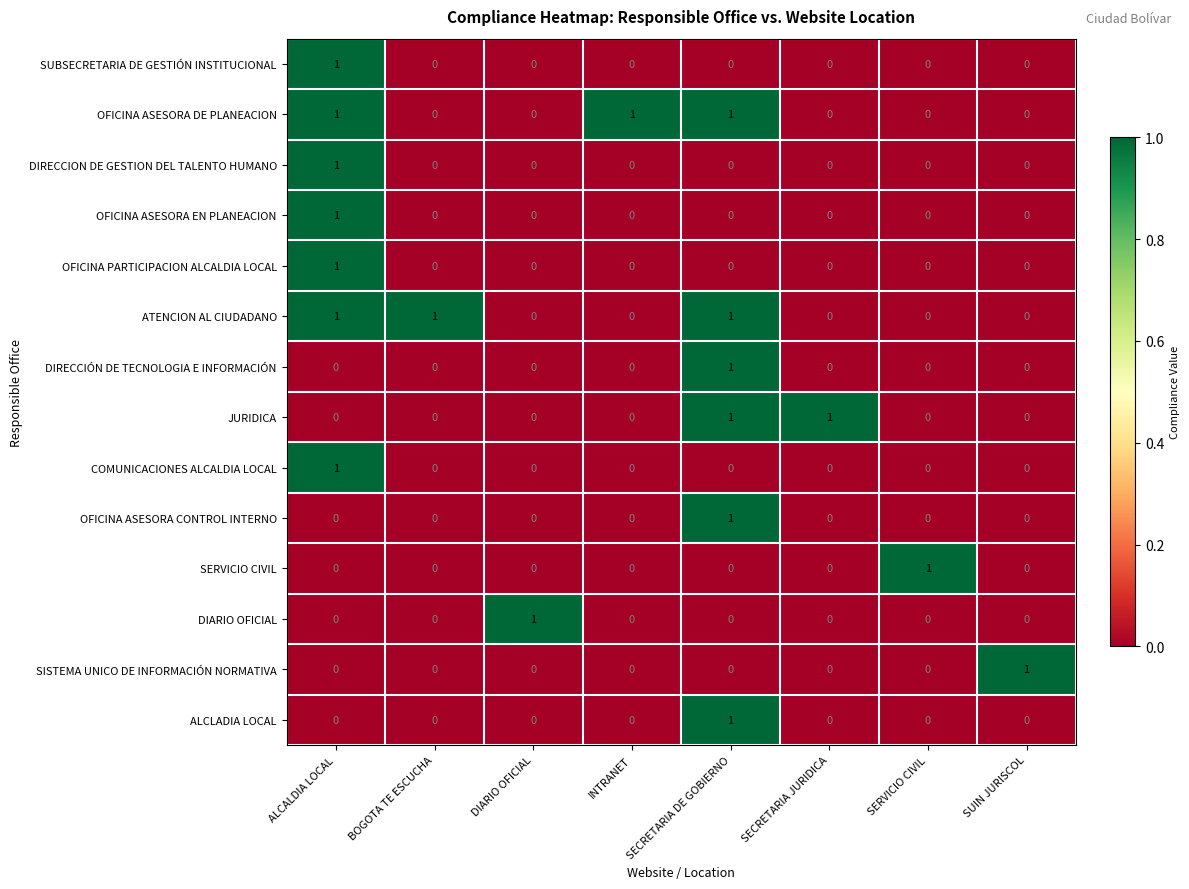

What is the difference between the highest and lowest values at SUIN JURISCOL?

1